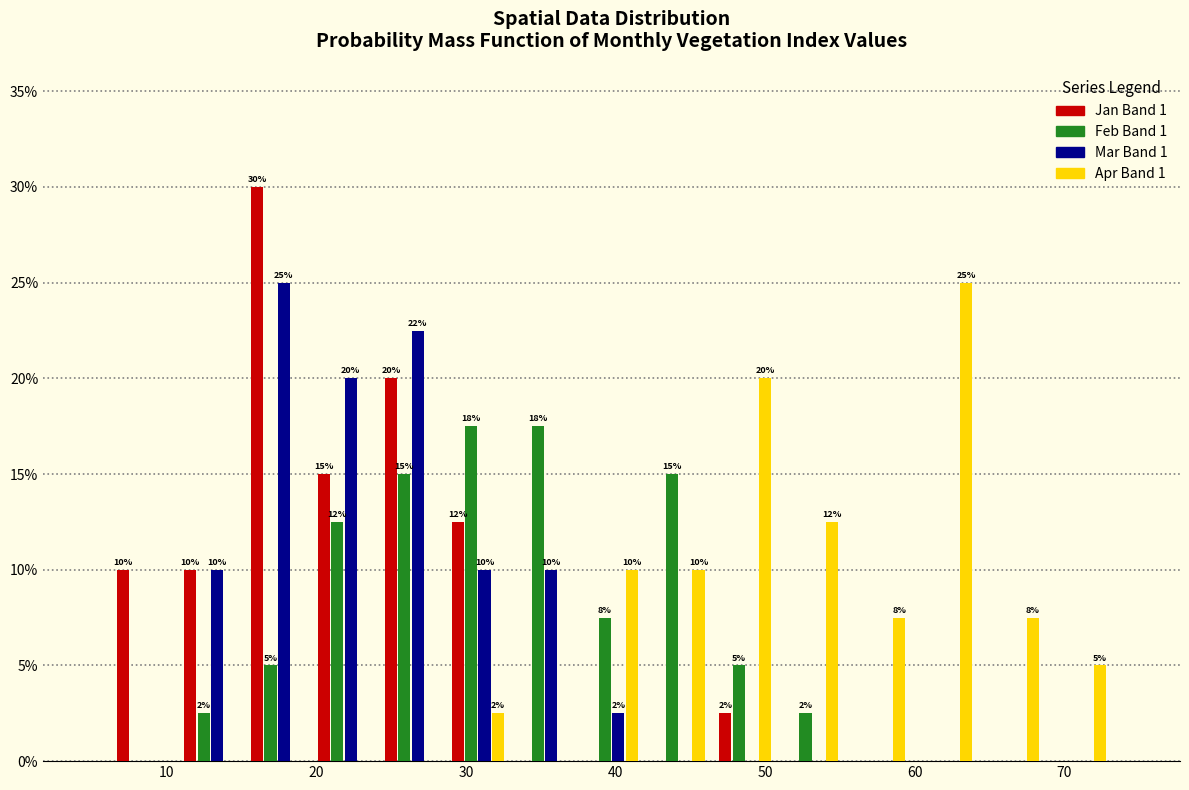

In the Apr Band 1 series, which range on the x-axis has the tallest bar?

60 to 64